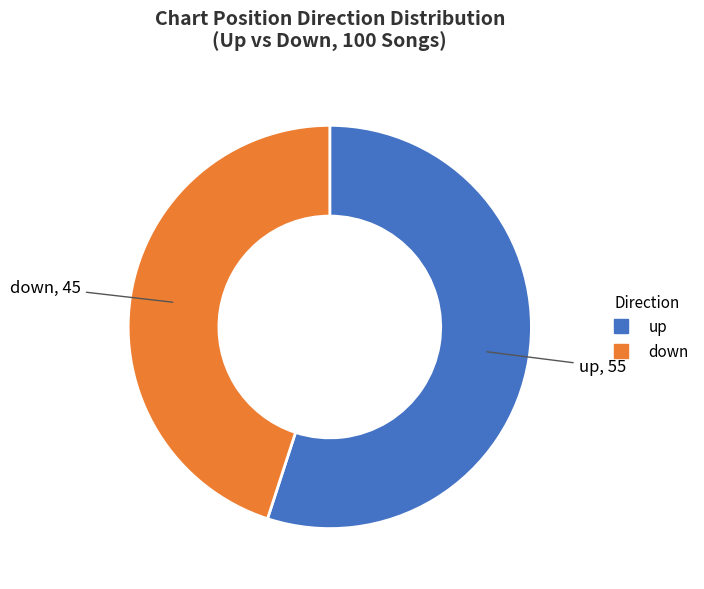

Combined, do down and up account for over 50%?

Yes